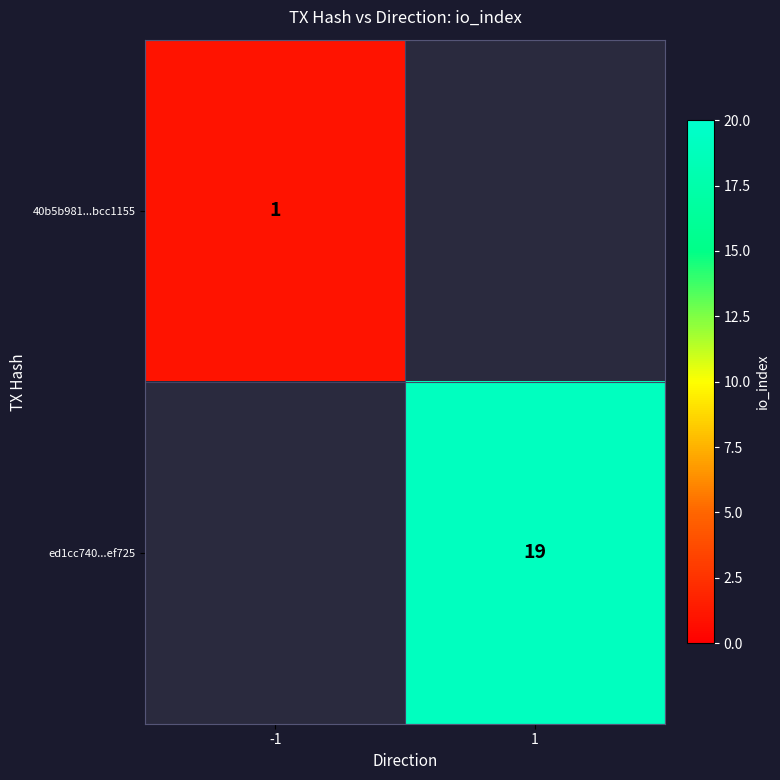

Count the number of data series in this chart.

2